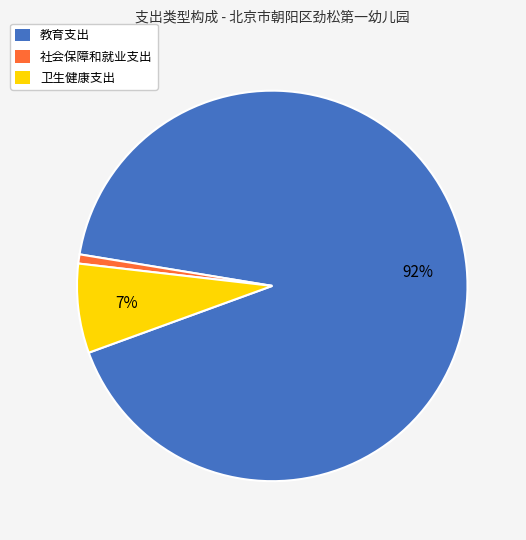

How many slices are in this pie chart?

3